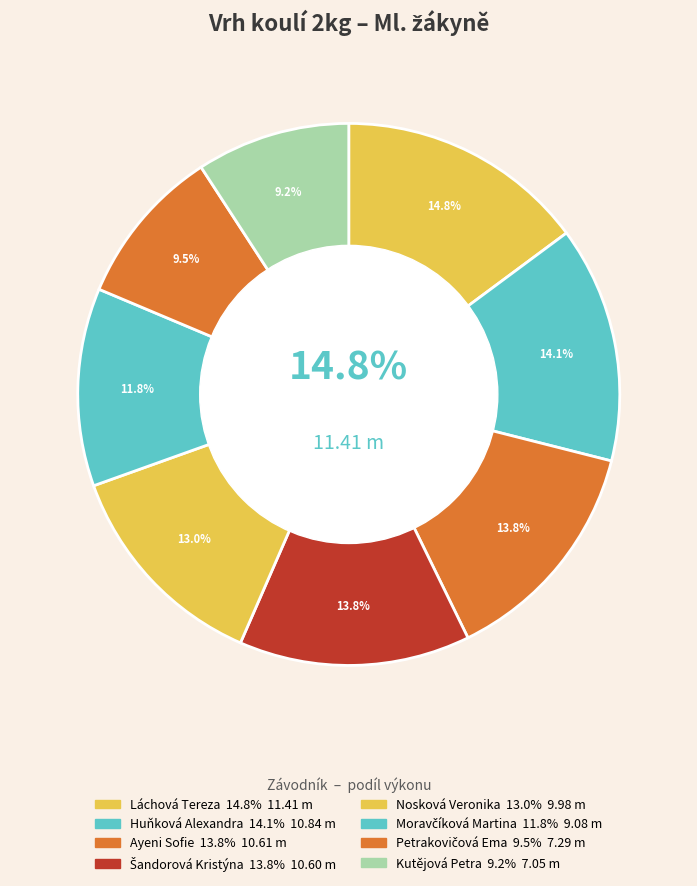

The Ayeni Sofie slice represents 14% of the pie. True or false?

True